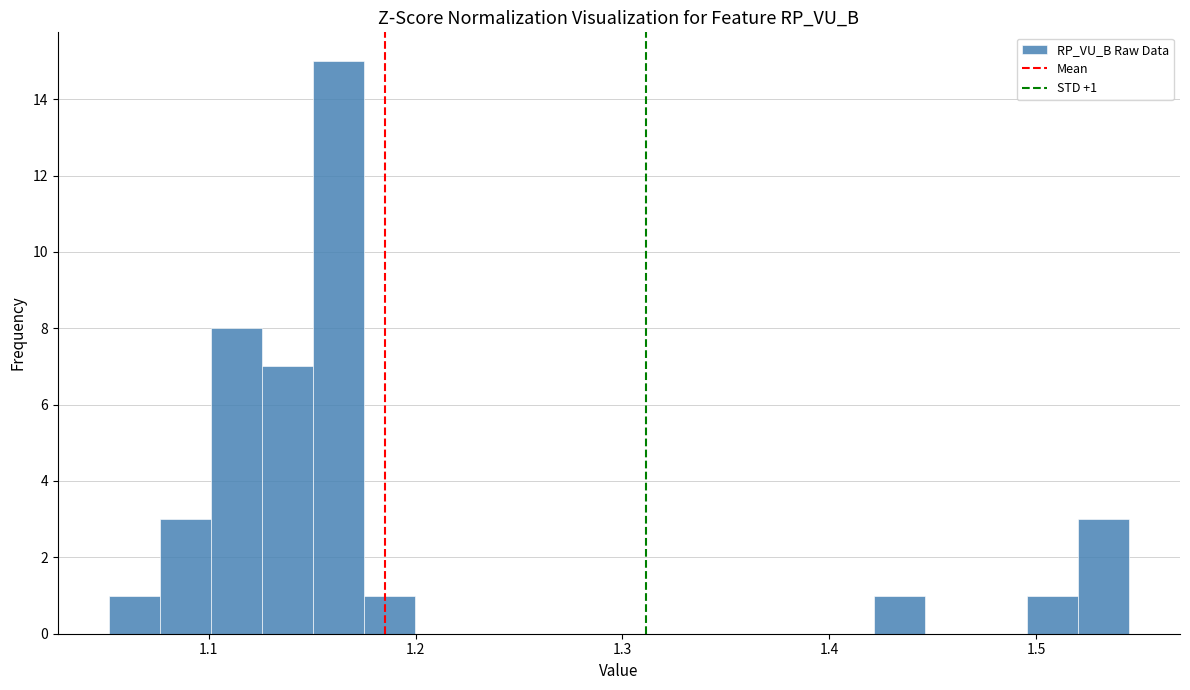

Read against the x-axis, roughly where is the centre of the tallest bar?

1.16